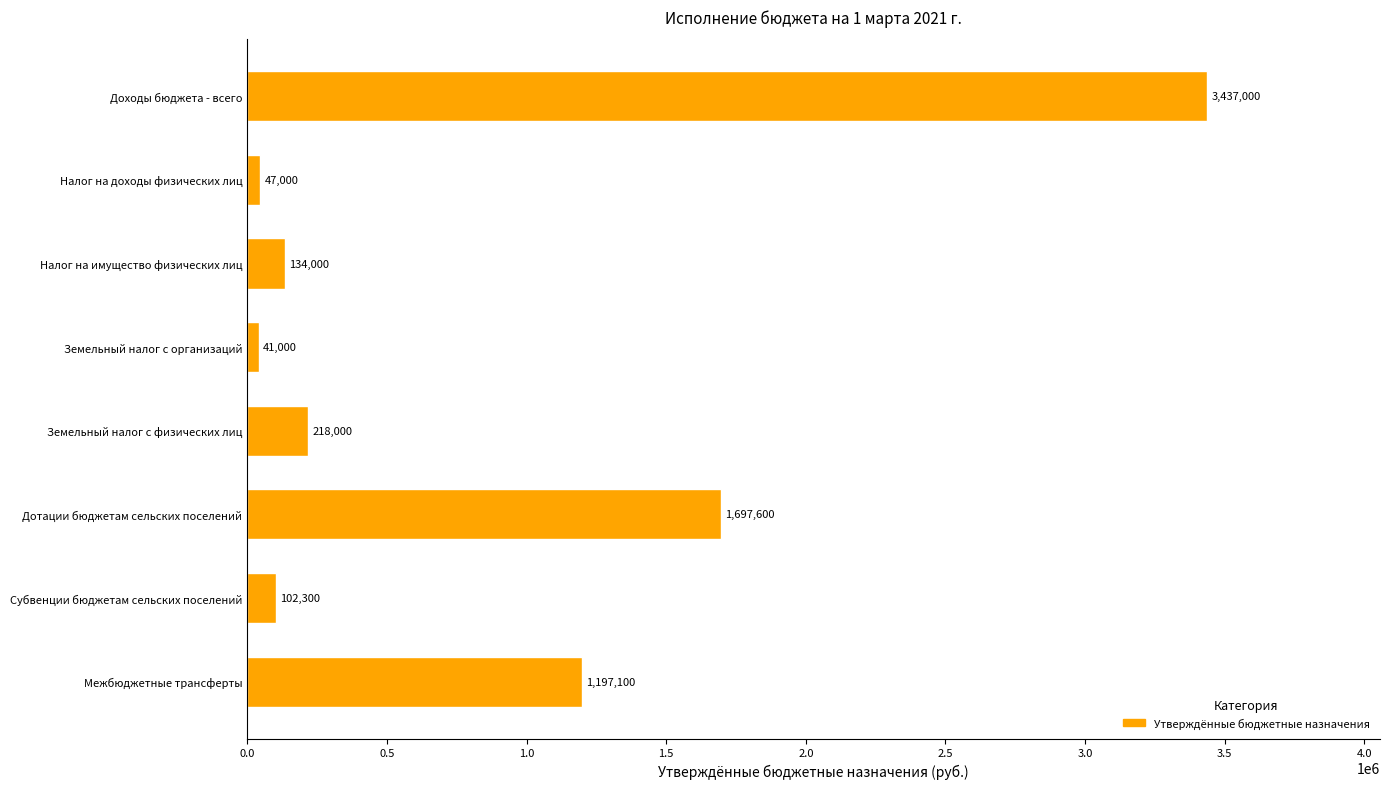

The chart shows a value of 41000 at Земельный налог с организаций. True or false?

True